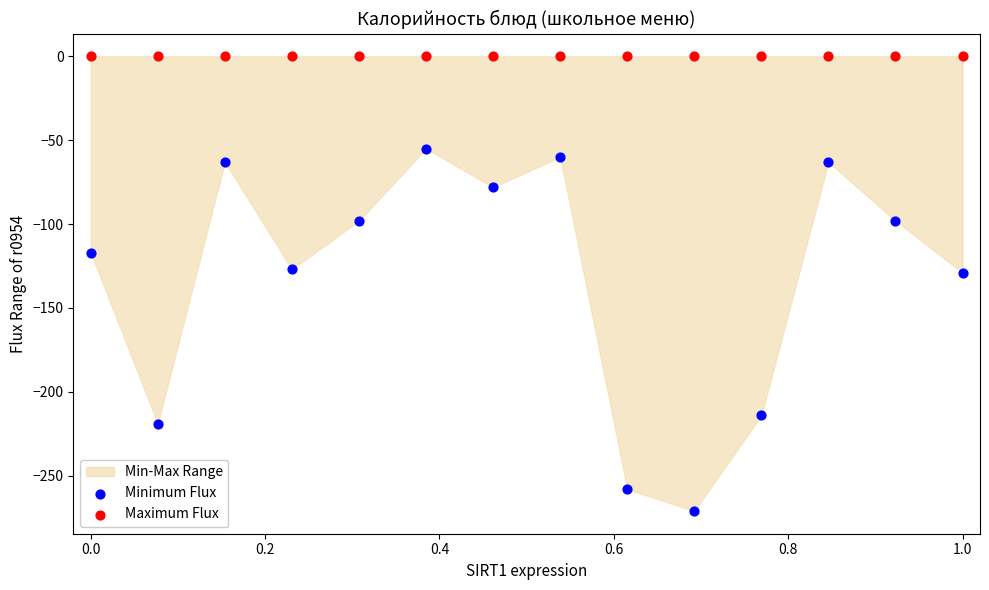

Which series contains the highest Y value?

Maximum Flux